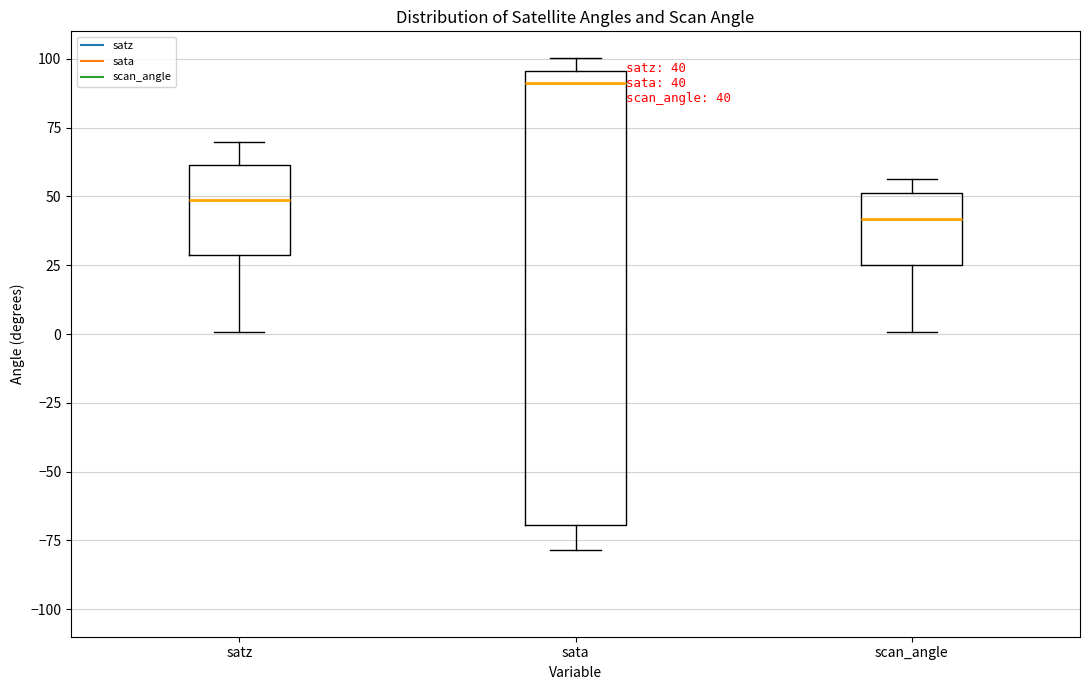

Which box's median line is the lowest?

scan_angle